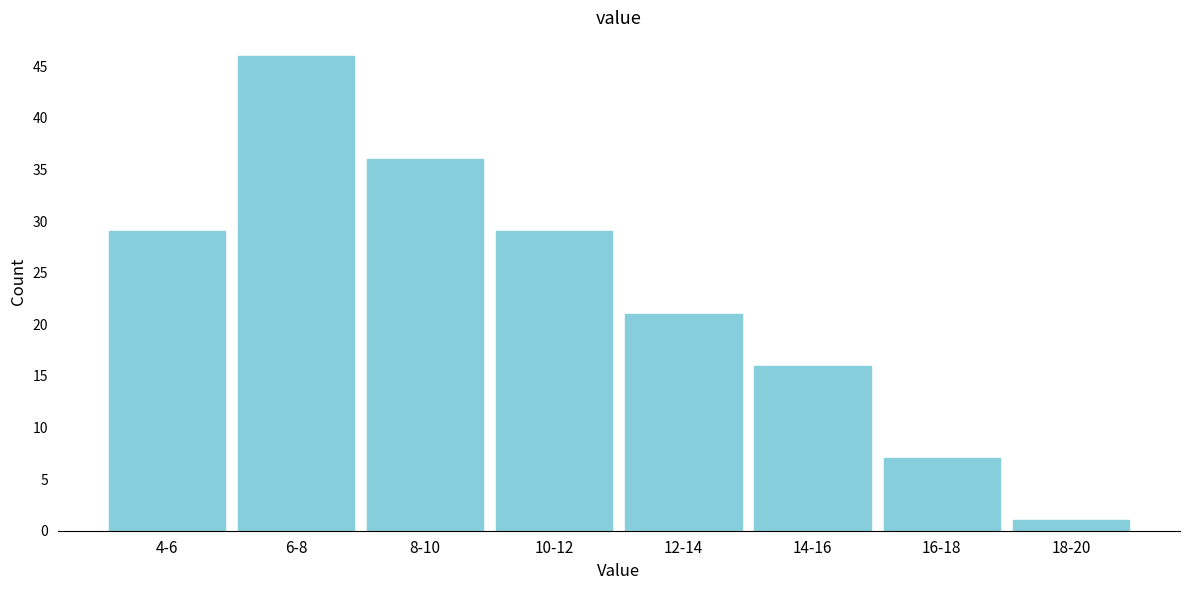

Reading right to left, what are all the values shown in this chart?

18-20=1	16-18=7	14-16=16	12-14=21	10-12=29	8-10=36	6-8=46	4-6=29